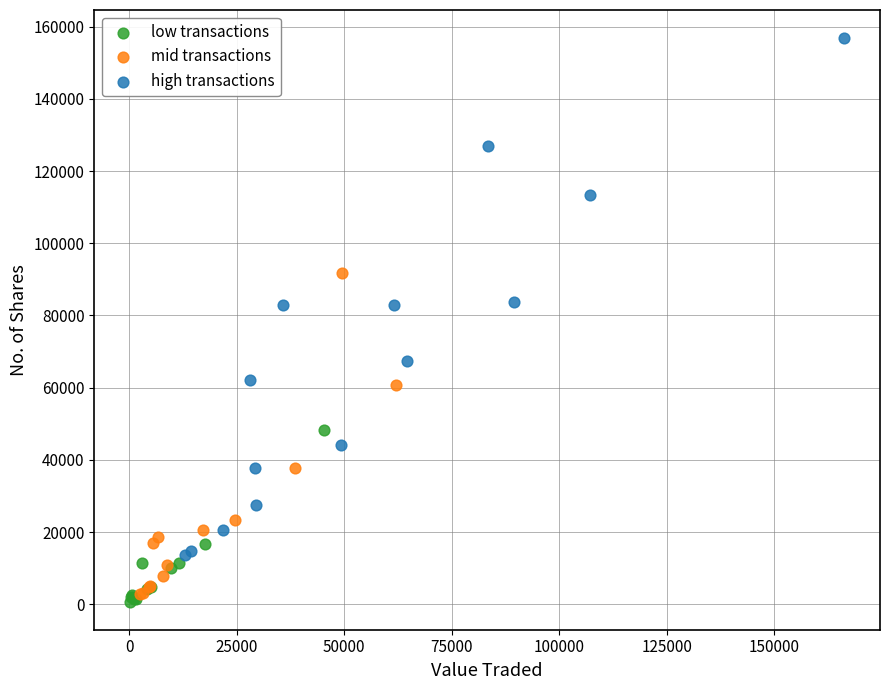

Which series has the widest spread of Y values?

high transactions